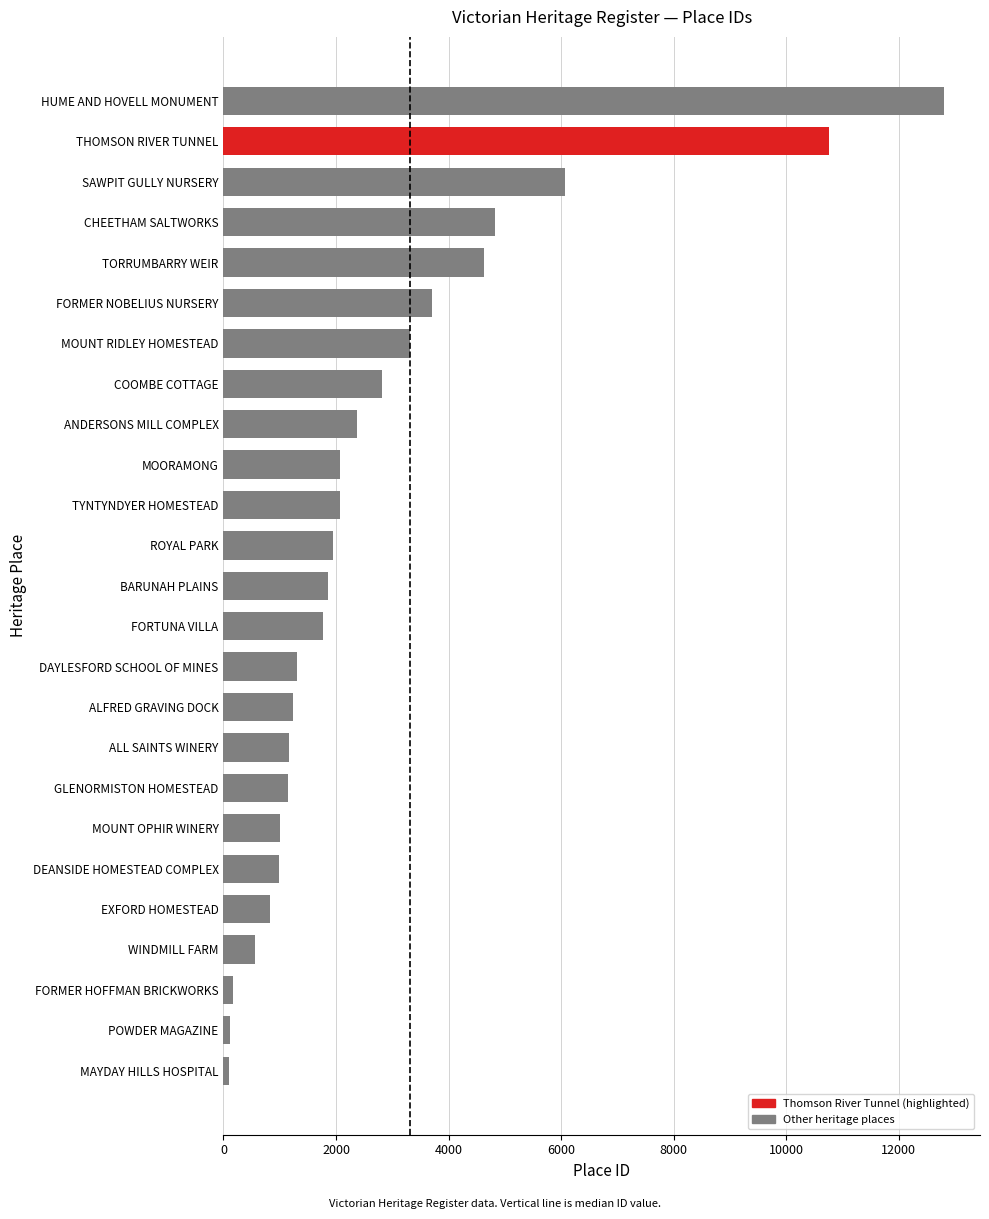

What is the label of the 14th bar from the top?

FORTUNA VILLA